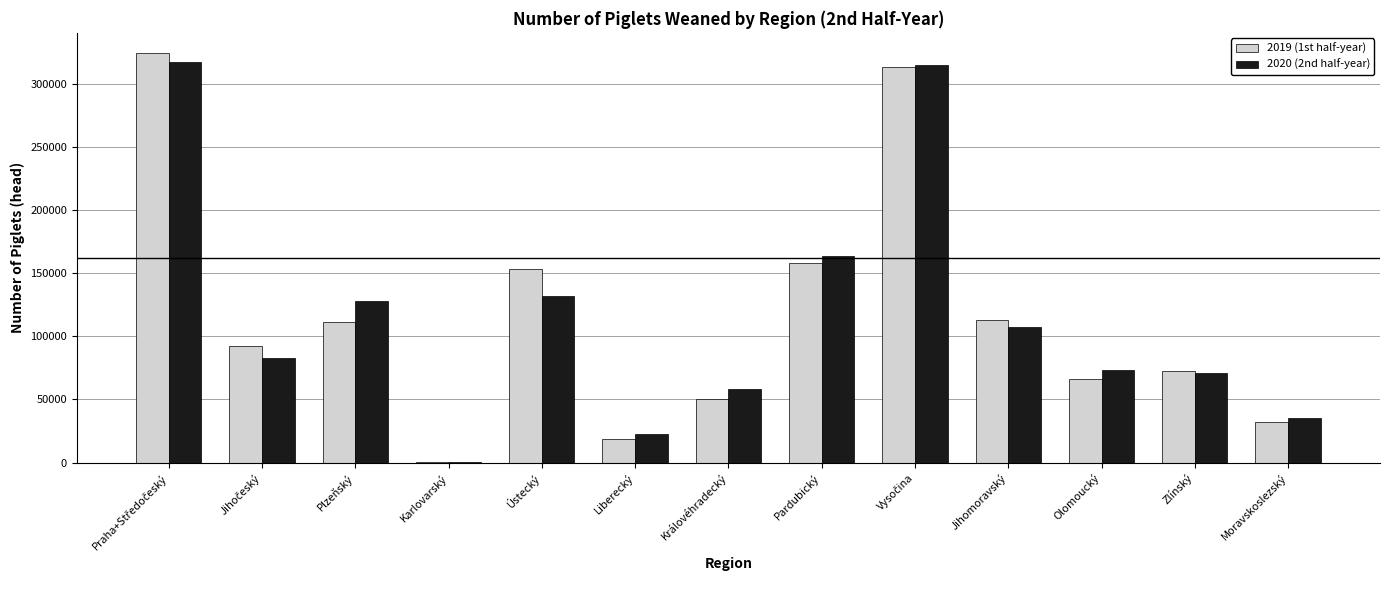

What is the total value across all series at Plzeňský?

239719